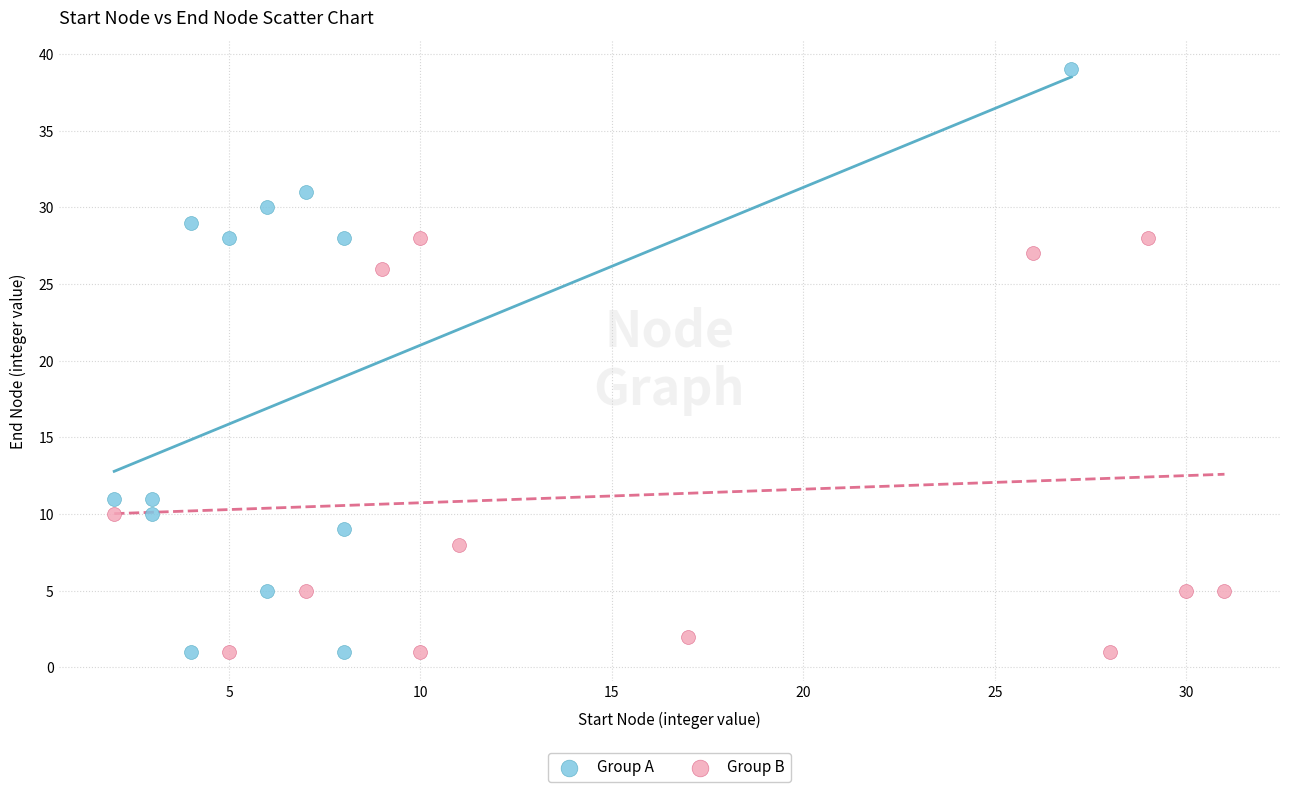

Which series reaches the maximum Y coordinate?

Group A